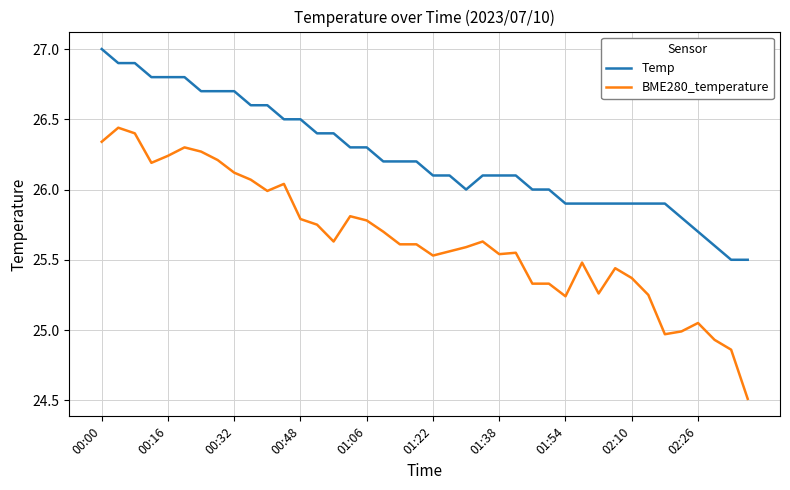

Which series has the largest range (max minus min)?

BME280_temperature